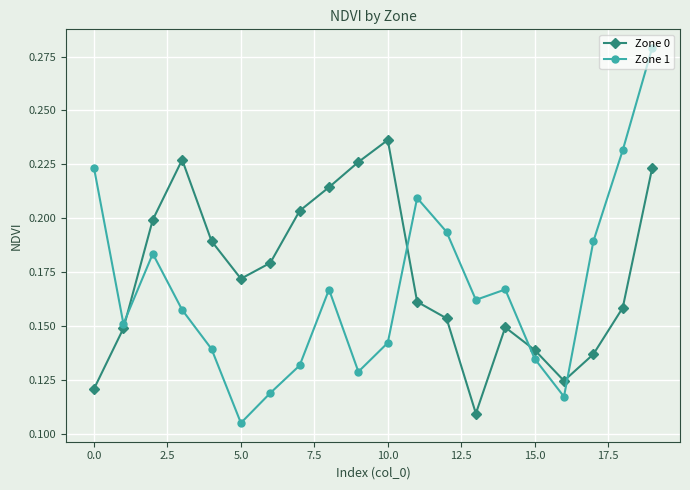

What is the sum of all Zone 1 values?

3.3